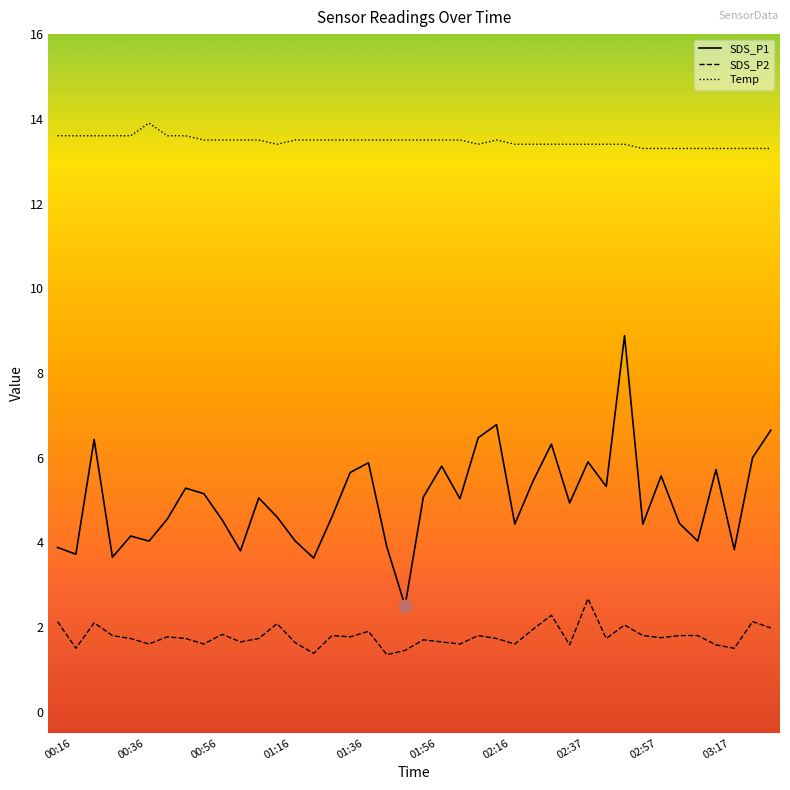

Which series has the widest spread of values?

SDS_P1